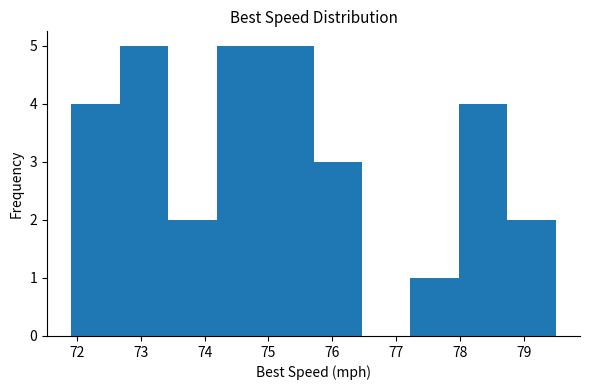

Reading left to right, transcribe this chart: for each bar, give the range it covers on the x-axis and its height. Neither the bar edges nor the heights are printed on the chart, so give them approximately, as read against the axes.

71.9 to 72.7: 4
72.7 to 73.4: 5
73.4 to 74.2: 2
74.2 to 74.9: 5
74.9 to 75.7: 5
75.7 to 76.5: 3
76.5 to 77.2: 0
77.2 to 78.0: 1
78.0 to 78.7: 4
78.7 to 79.5: 2